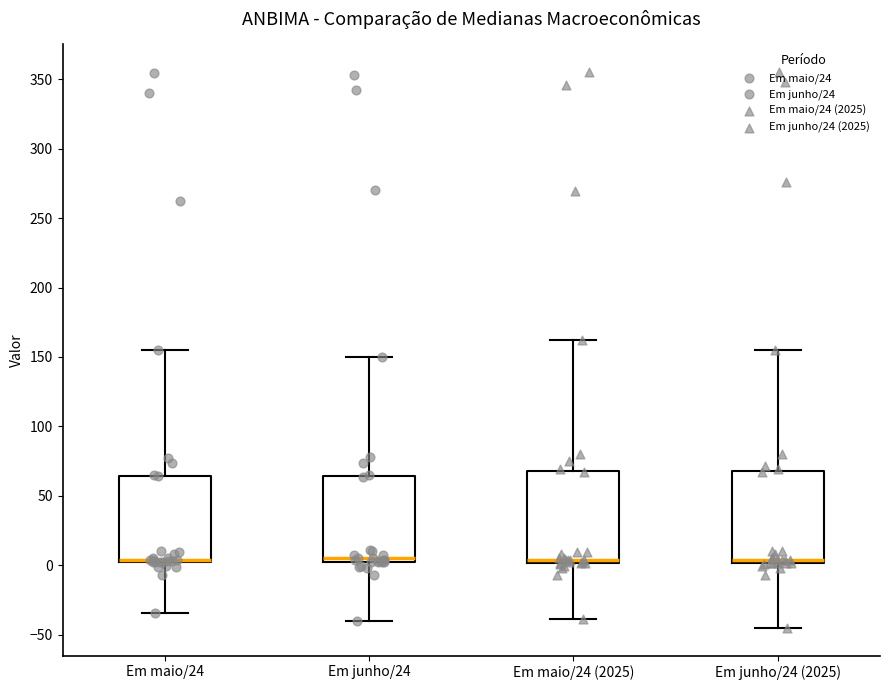

Reading left to right, transcribe this box plot: for each box, give where its median line is, the range the box spans, and where its two whiskers end, as read against the y-axis. The values are not printed on the chart, so give them approximately, as read against the axis.

Em maio/24: median 5, box 0 to 65, whiskers -35 to 155
Em junho/24: median 5, box 0 to 65, whiskers -40 to 150
Em maio/24 (2025): median 5, box 0 to 70, whiskers -40 to 165
Em junho/24 (2025): median 5, box 0 to 70, whiskers -45 to 155